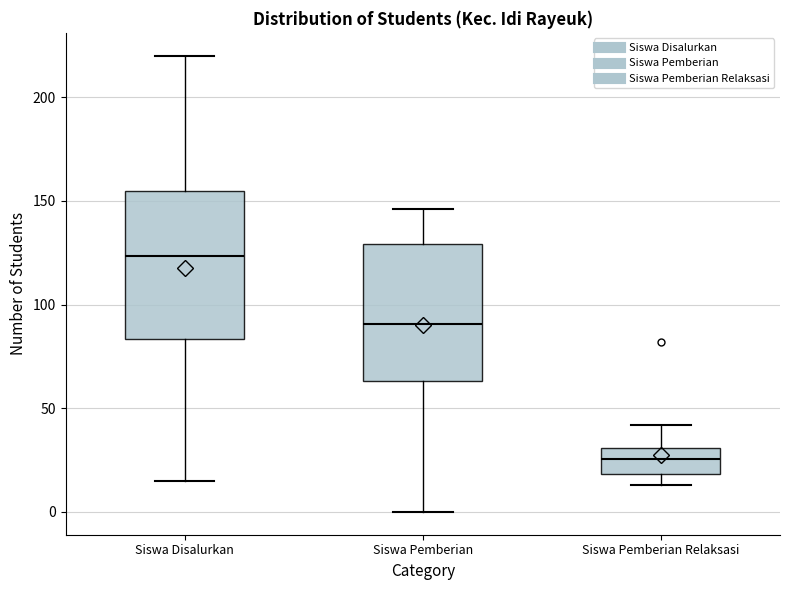

Which box is the tallest, from its lower edge to its upper edge?

Siswa Disalurkan